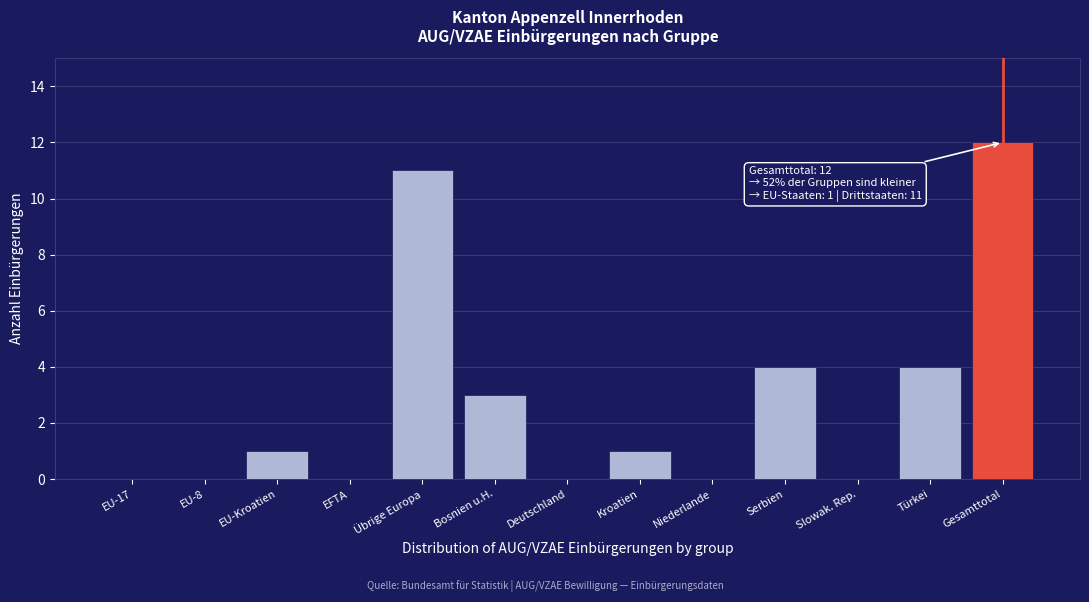

Reading right to left, transcribe all the data shown in this chart.

Gesamttotal=12	Türkei=4	Slowak. Rep.=0	Serbien=4	Niederlande=0	Kroatien=1	Deutschland=0	Bosnien u.H.=3	Übrige Europa=11	EFTA=0	EU-Kroatien=1	EU-8=0	EU-17=0